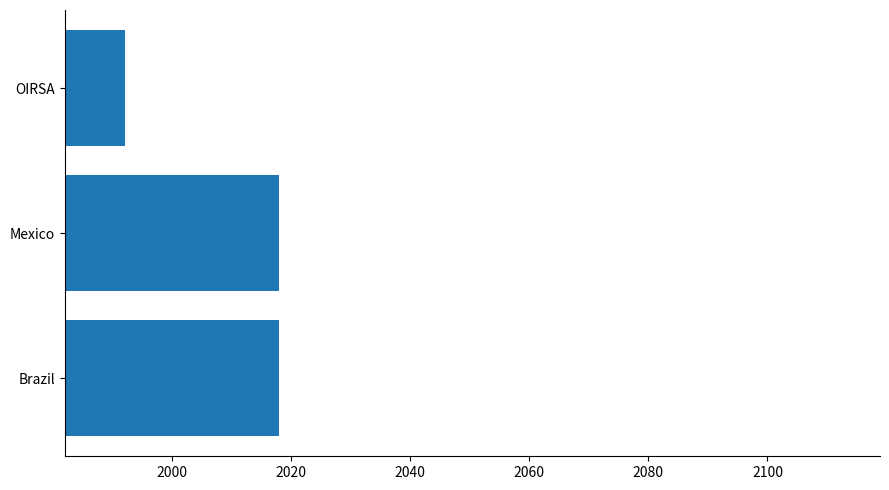

Reading bottom to top, list all the values displayed in this chart.

Brazil=2018	Mexico=2018	OIRSA=1992